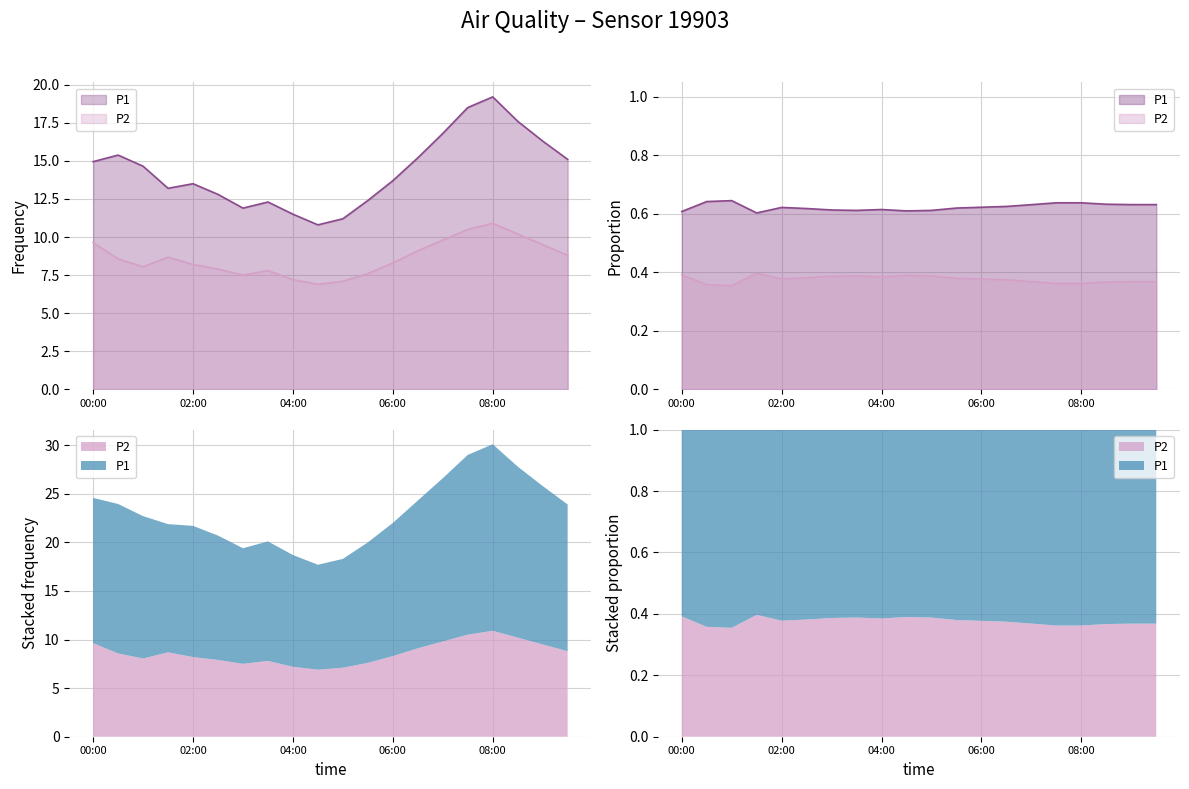

Rank the series by their average value, from highest to lowest.

P1, P2